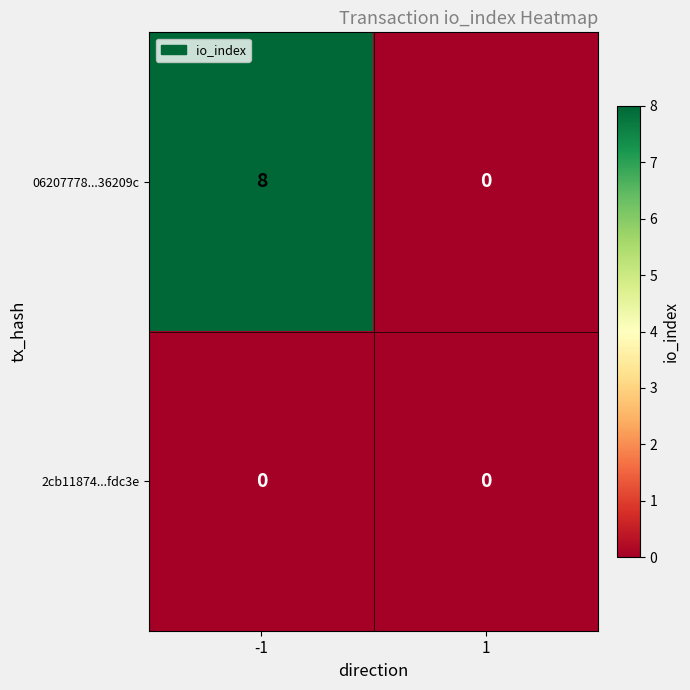

Which series changed the most between -1 and 1?

06207778...36209c